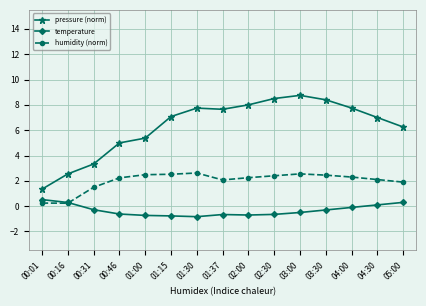

True or false: pressure (norm) and humidity (norm) intersect in this chart.

False